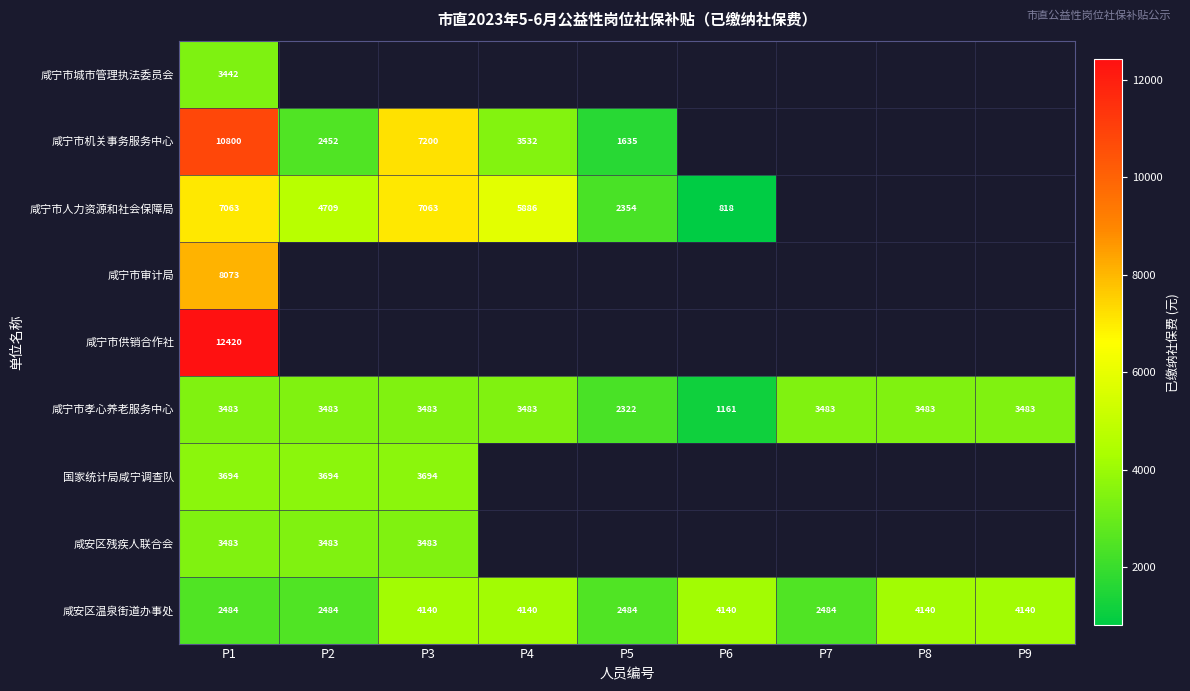

At how many categories does at least one series exceed 3040?

8